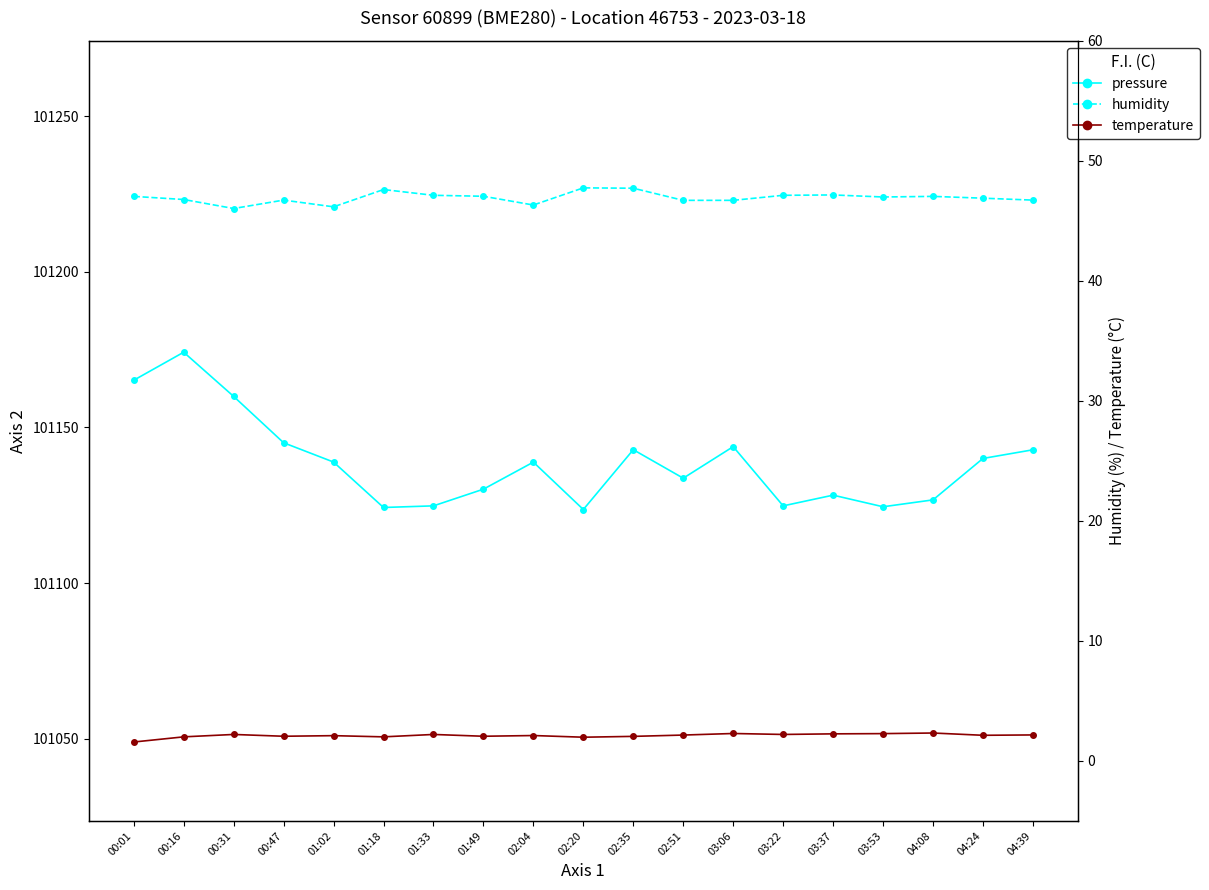

How many lines are shown in the chart?

3